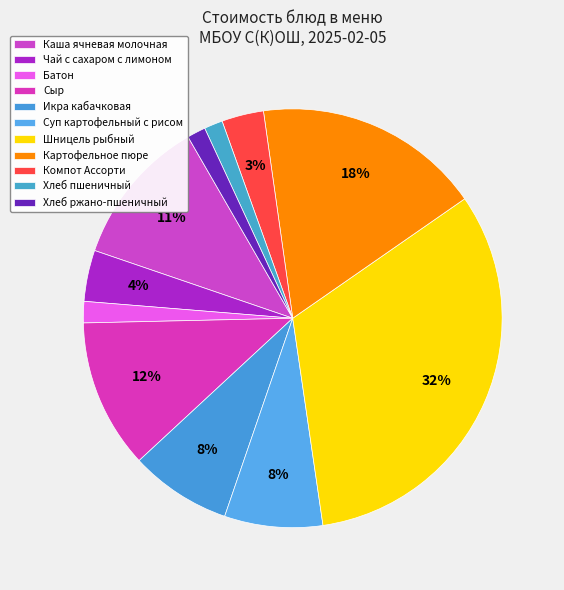

How many segments does this pie chart have?

11